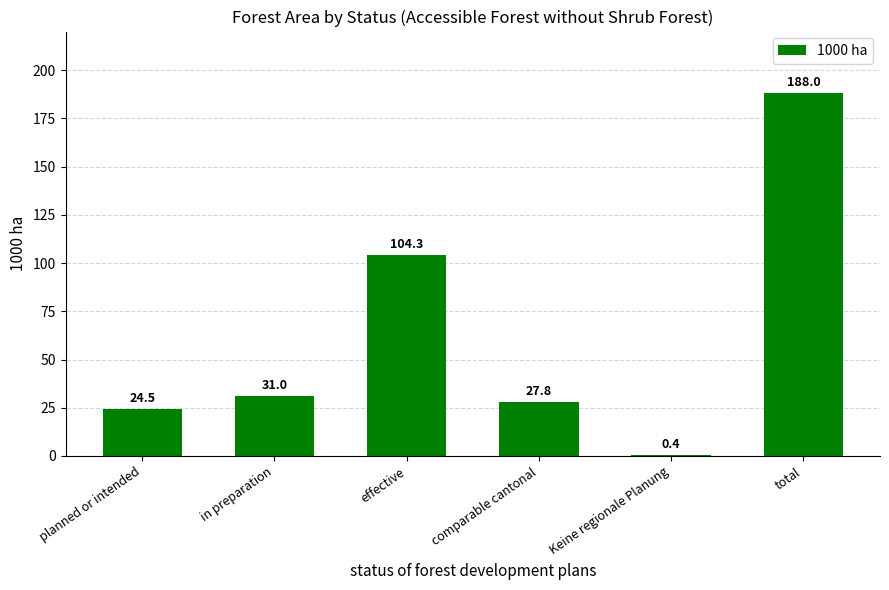

How many series are shown in this chart?

1